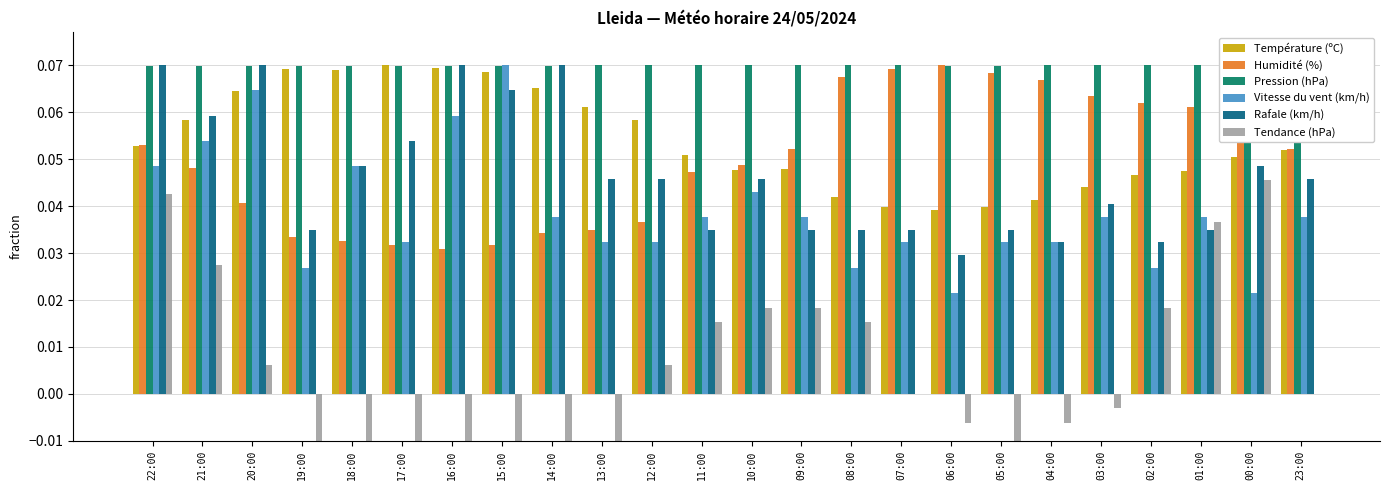

Is it true that Rafale (km/h) equals 0.1 at 05:00?

False